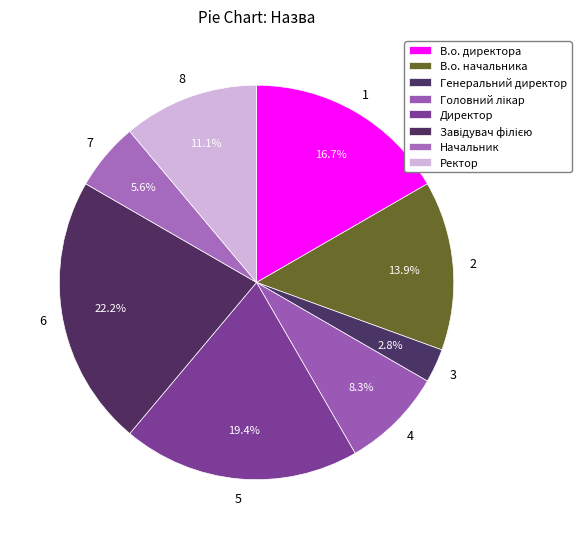

How many segments does this pie chart have?

8